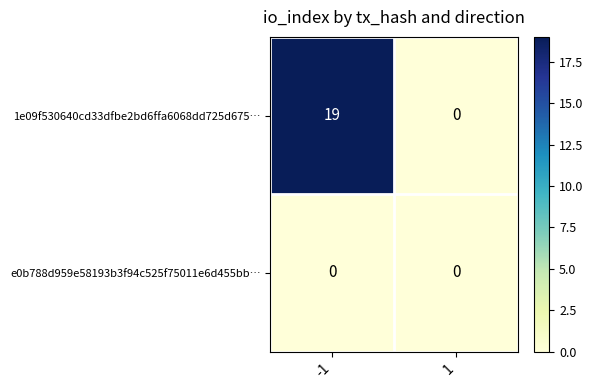

The e0b788d959e58193b3f94c525f75011e6d455bb… series shows 0 at -1. True or false?

True